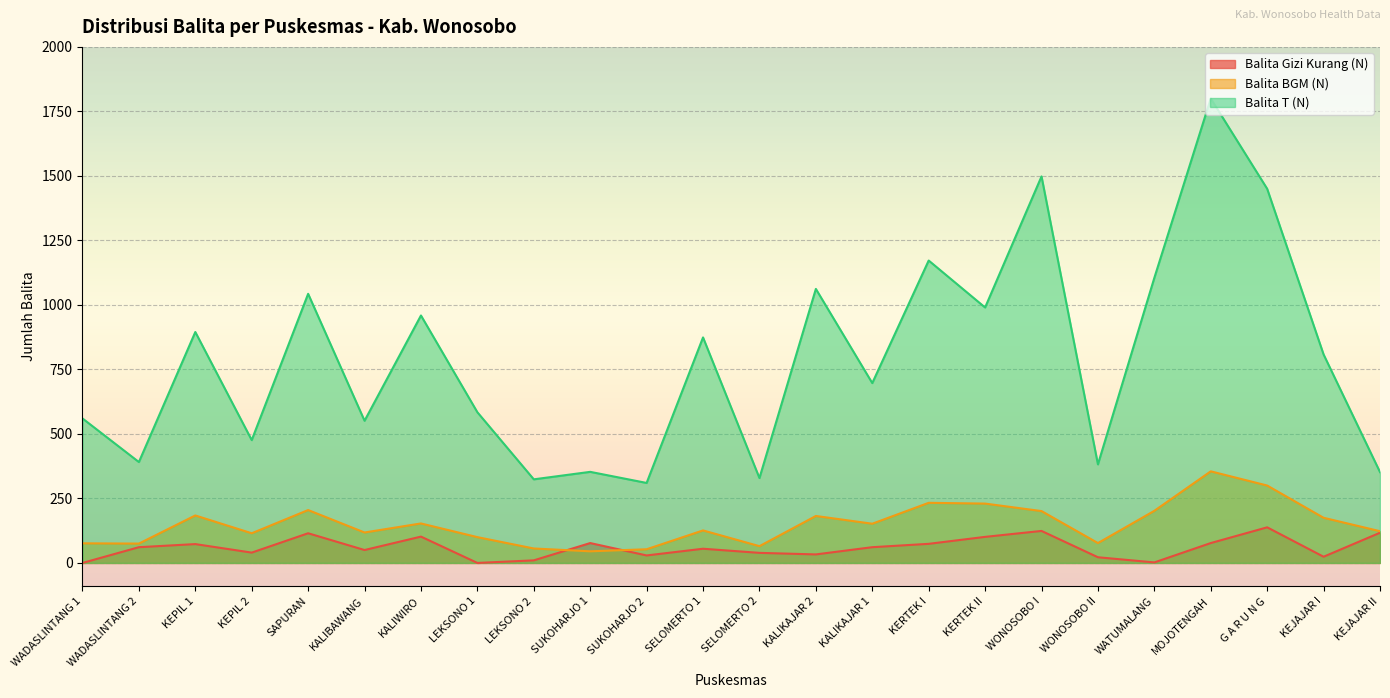

What is the sum of all Balita T (N) values?

18965